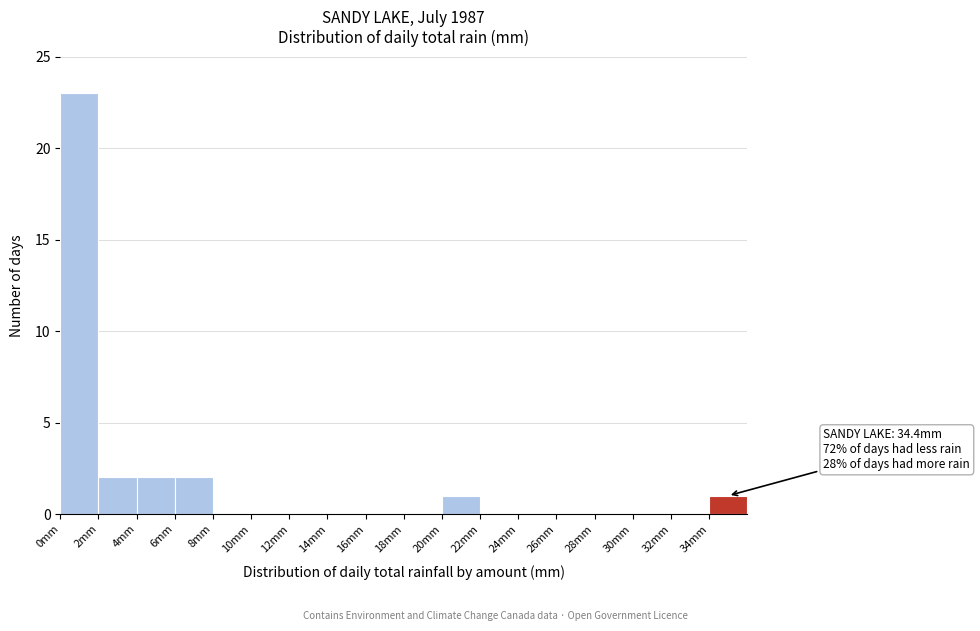

Over which range of the x-axis is the bar tallest?

0 to 2